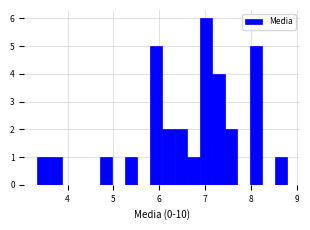

Read against the x-axis, roughly where is the centre of the tallest bar?

7.0